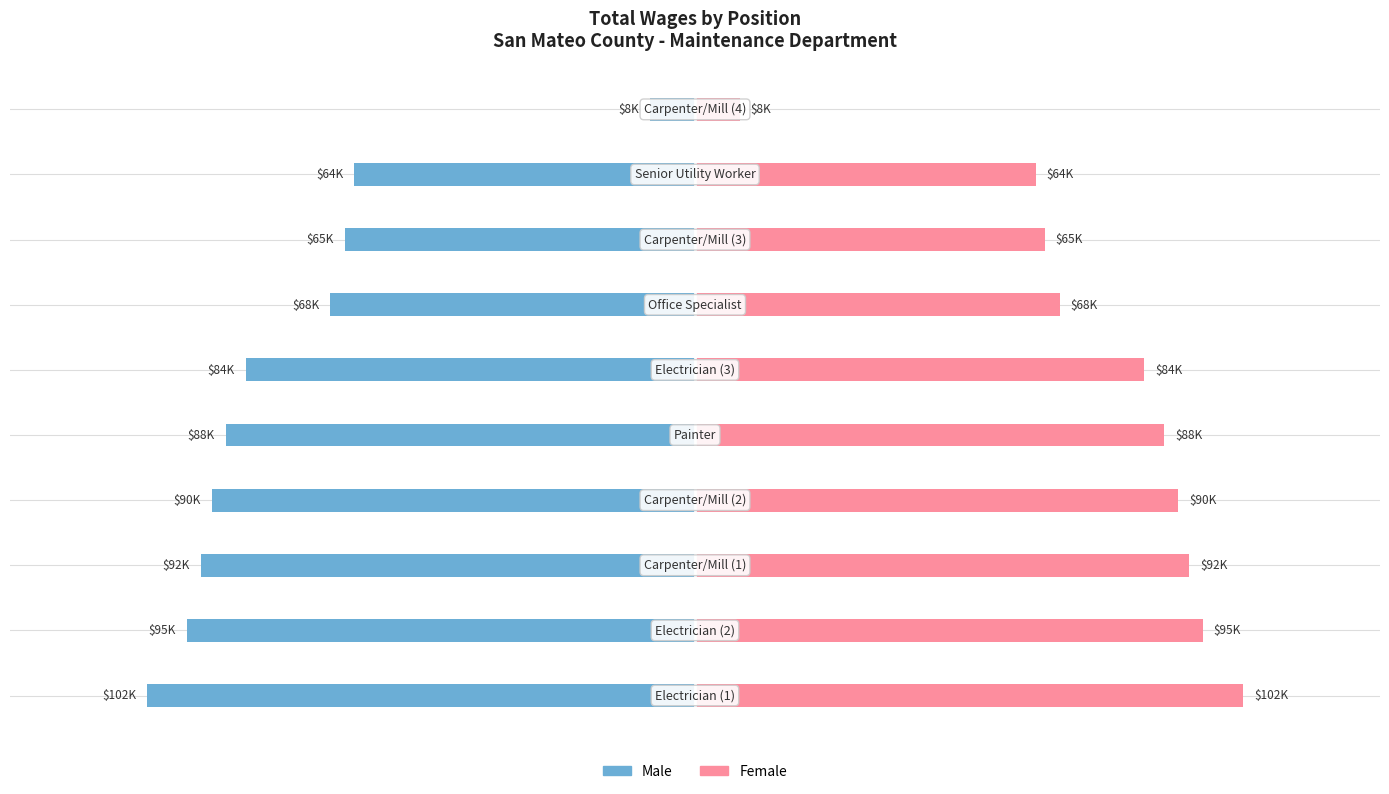

Reading right to left, list all the values displayed in this chart.

Female: 9=8341	8=63592	7=65290	6=68036	5=83820	4=87523	3=90126	2=92270	1=94778	0=102273
Male: 9=-8341	8=-63592	7=-65290	6=-68036	5=-83820	4=-87523	3=-90126	2=-92270	1=-94778	0=-102273